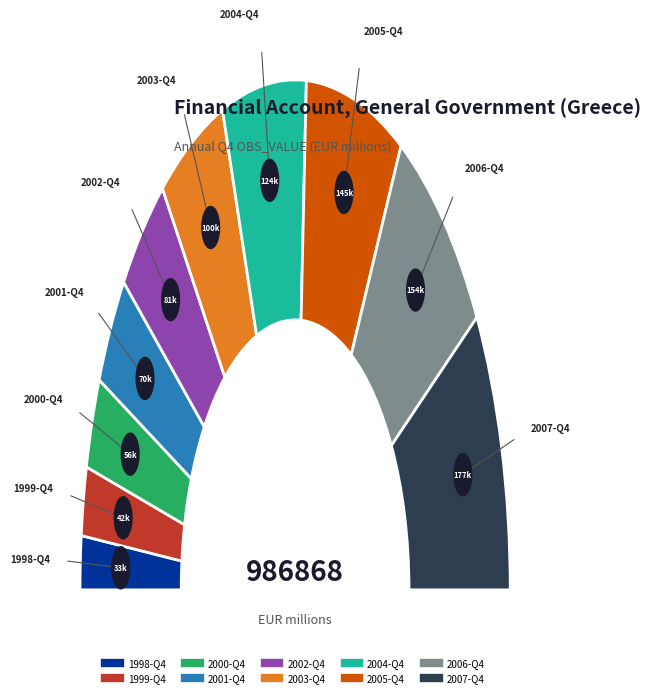

Which category has the smallest portion of the pie?

1998-Q4